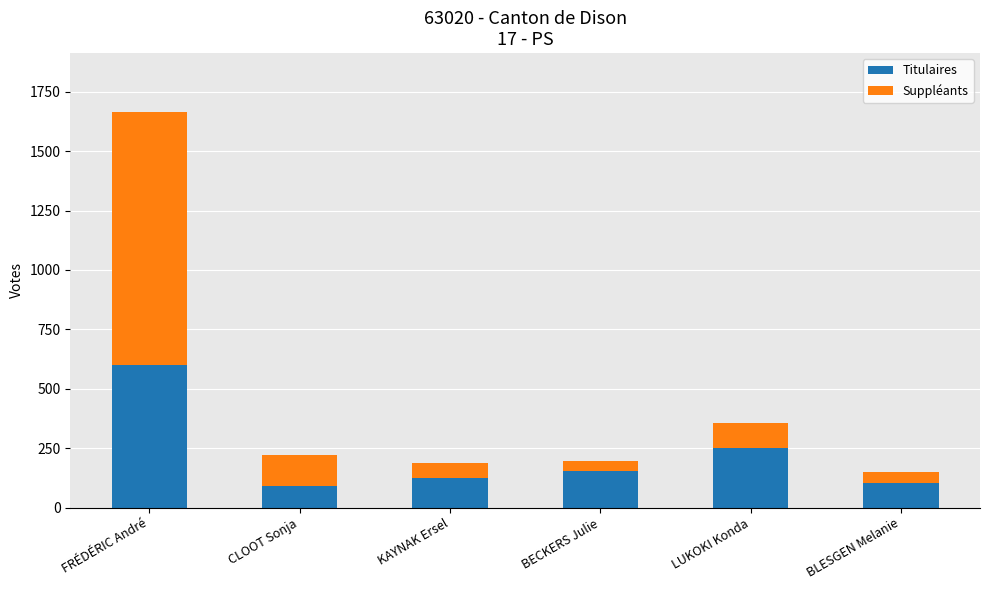

At which label is Titulaires closest to 345?

LUKOKI Konda